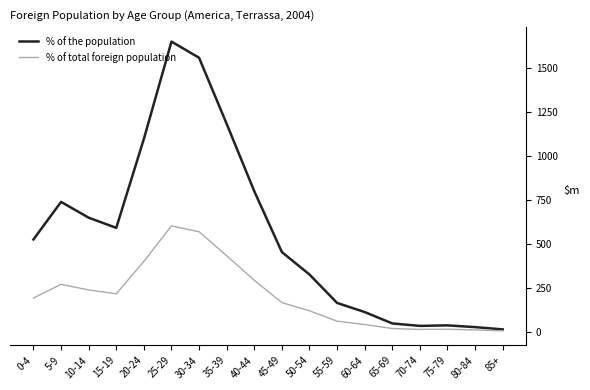

Rank the series by their average value, from highest to lowest.

% of the population, % of total foreign population